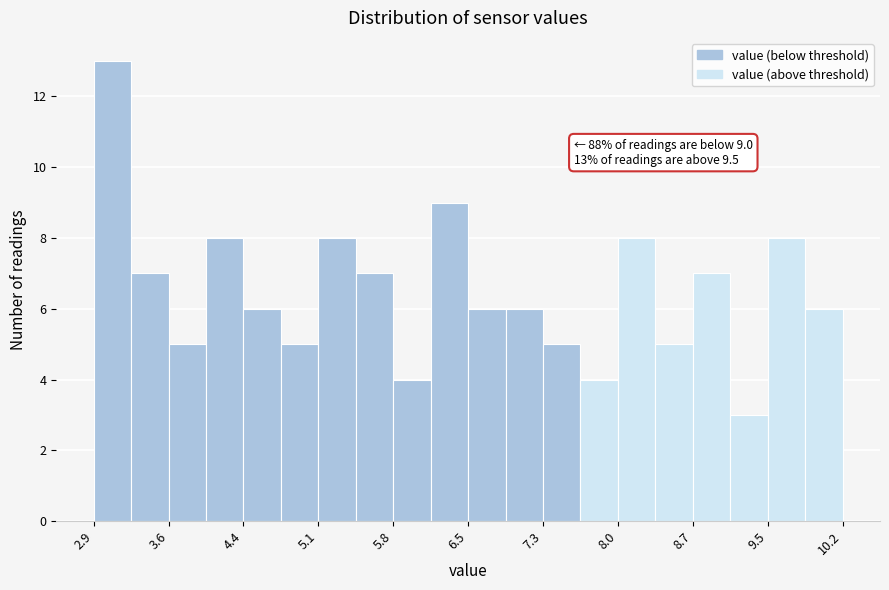

Around what value on the x-axis is the tallest bar? Give the approximate position of its centre, as read against the axis.

3.1